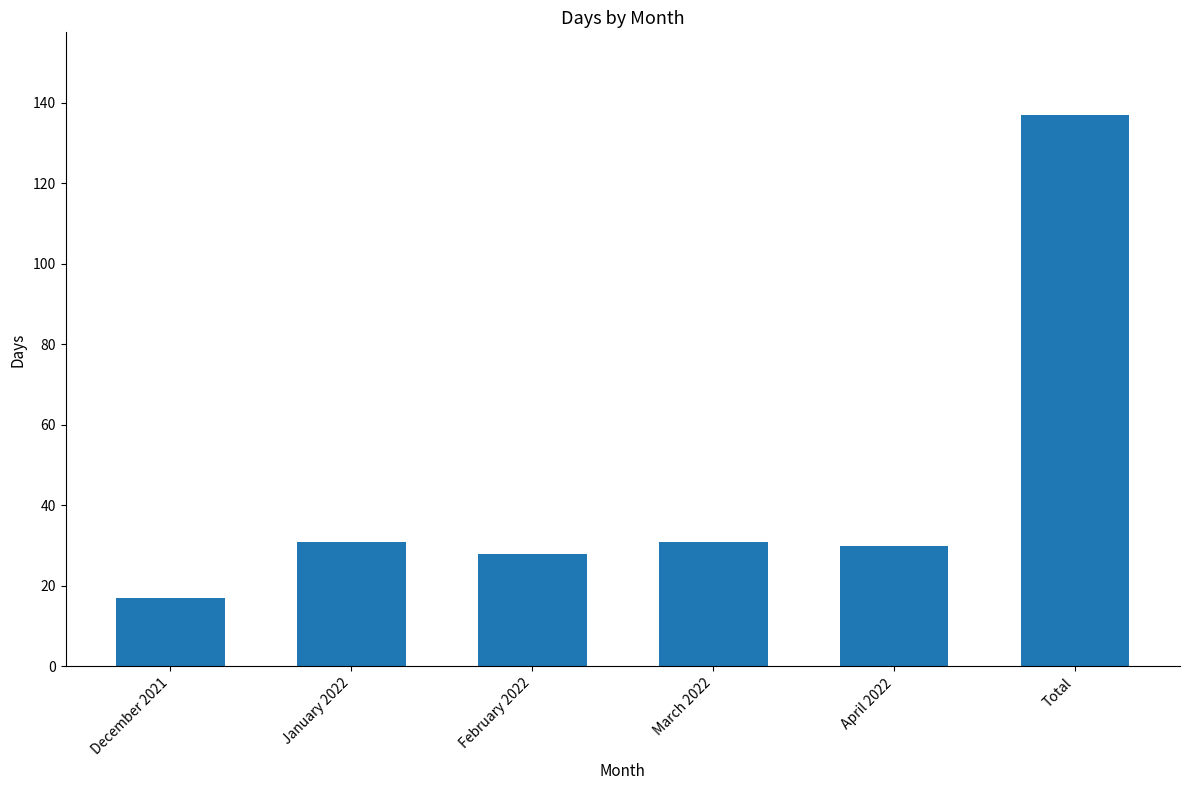

What is the ratio of the value at January 2022 to the value at February 2022?

1.1